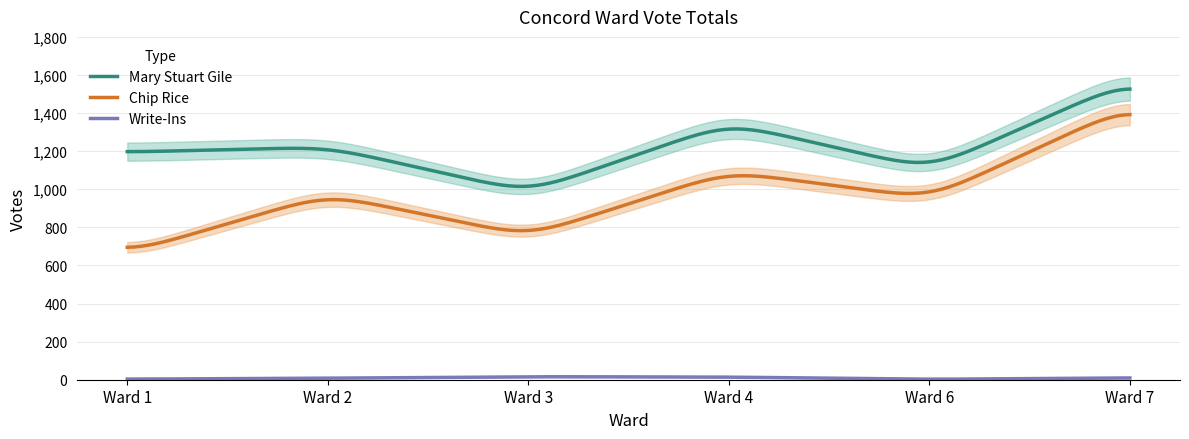

Which label corresponds to the largest value in the chart?

Ward 7